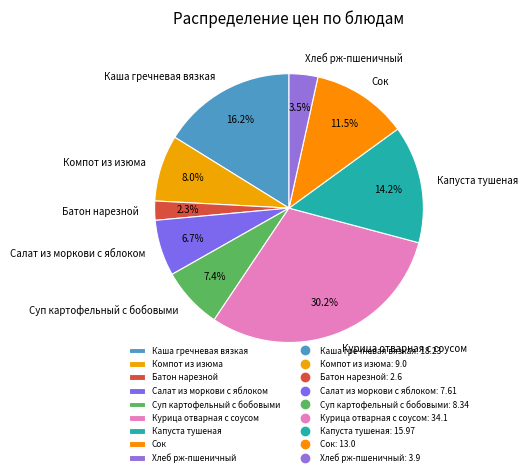

Is there a majority slice in this chart?

No